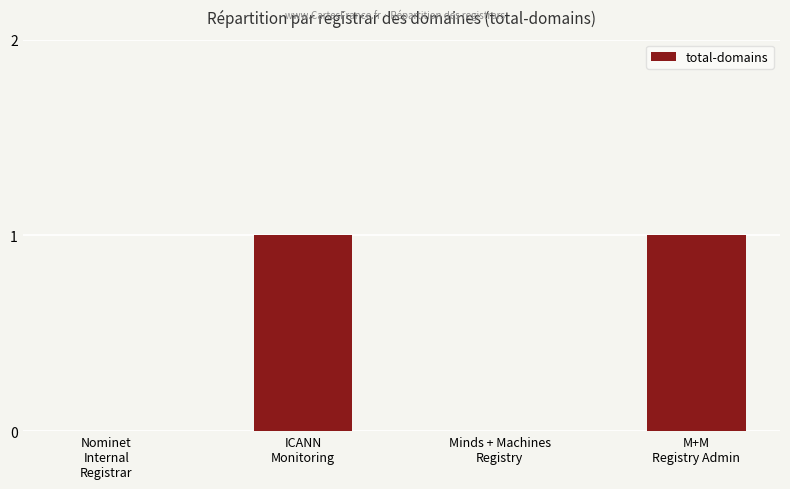

Is it true that the value at Minds + Machines
Registry is -1?

False